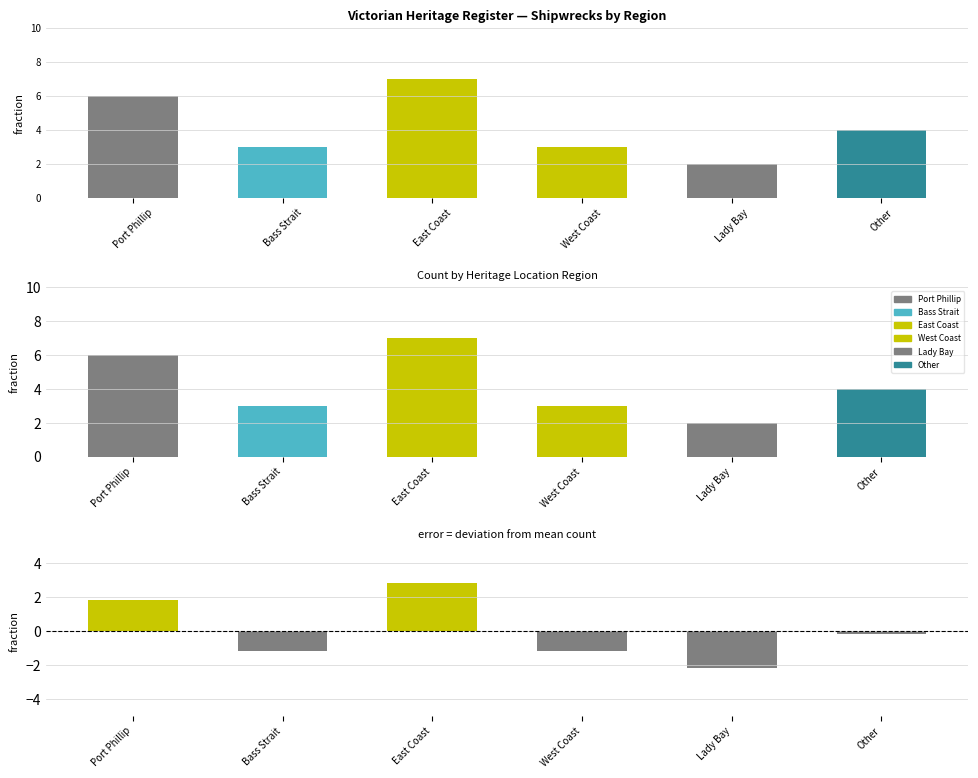

What is the minimum value shown in the chart?

-2.2